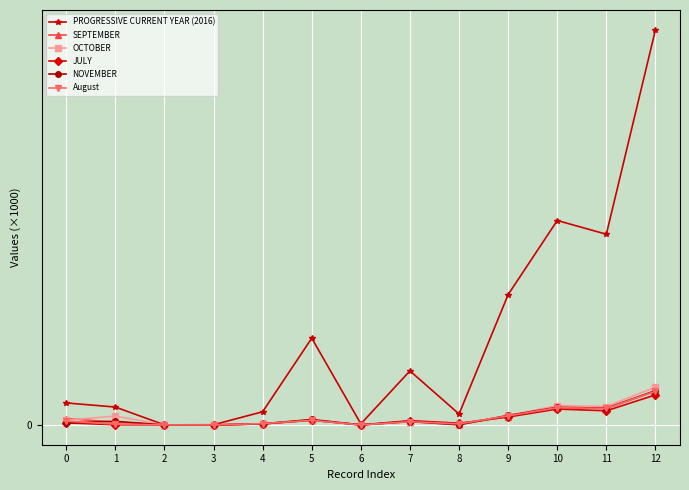

Which series has the largest total across all categories?

PROGRESSIVE CURRENT YEAR (2016)